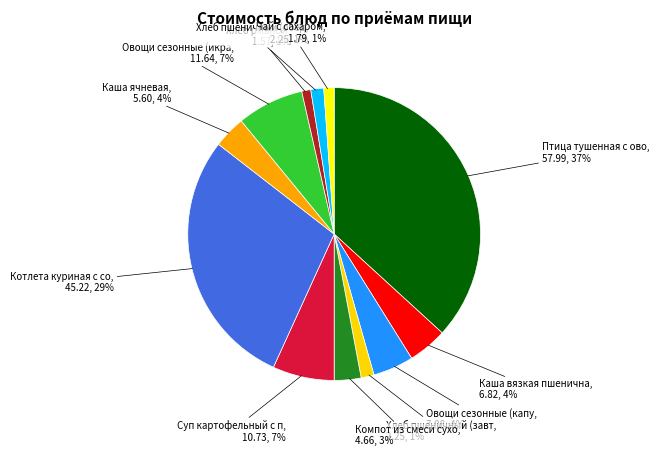

How many slices are in this pie chart?

12